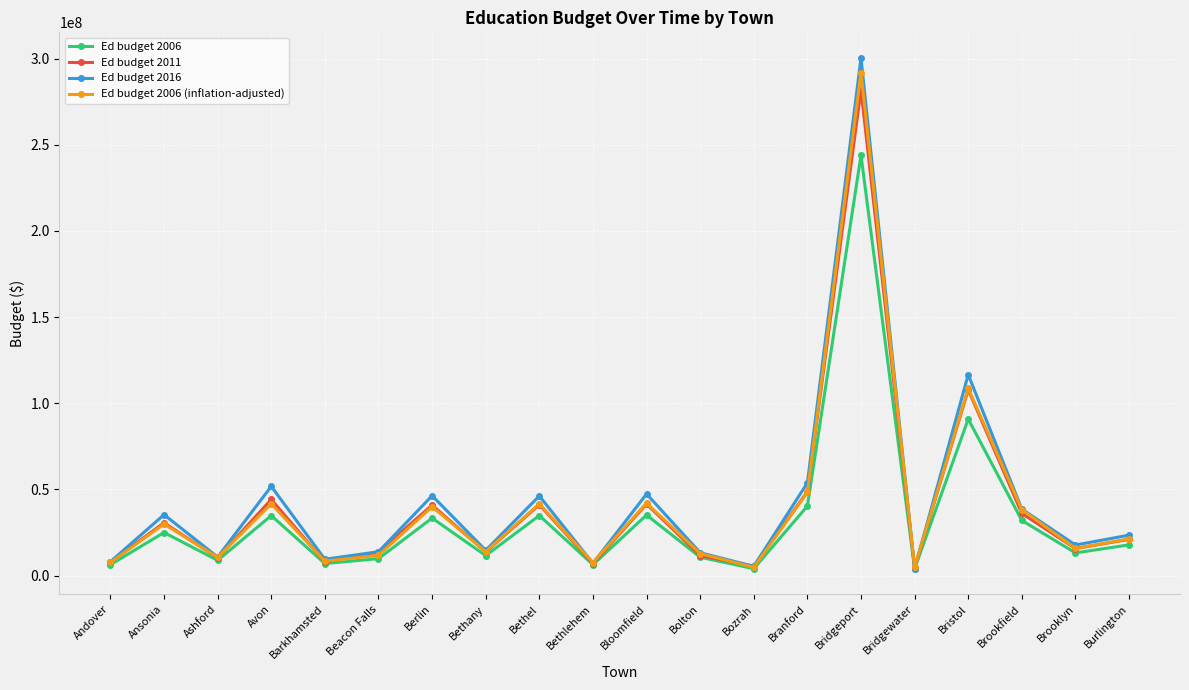

What is the maximum value for Ed budget 2006 (inflation-adjusted)?

291865961